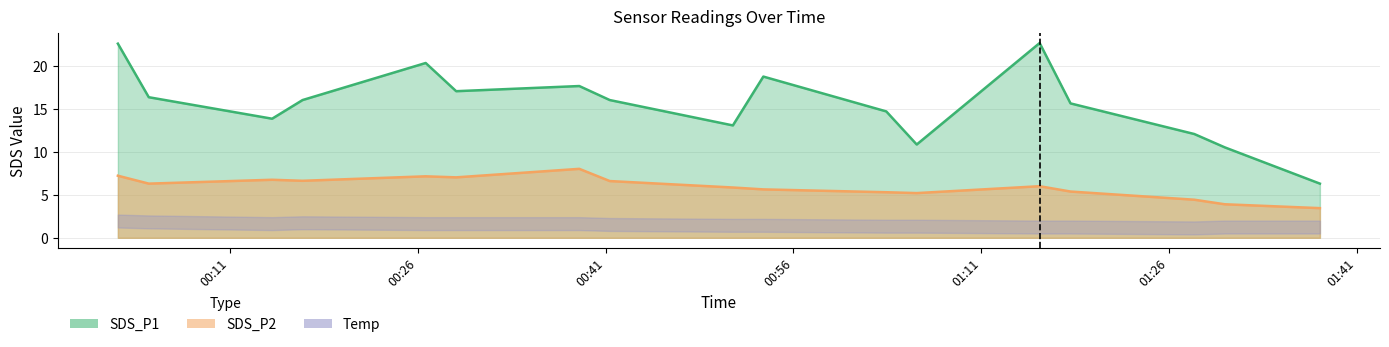

True or false: SDS_P2 and SDS_P1 intersect in this chart.

False